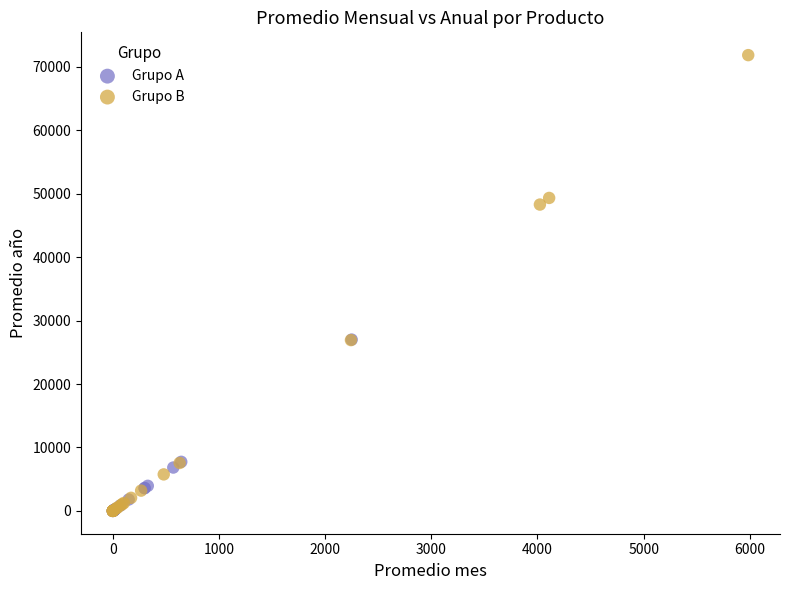

Which series contains the highest Y value?

Grupo B